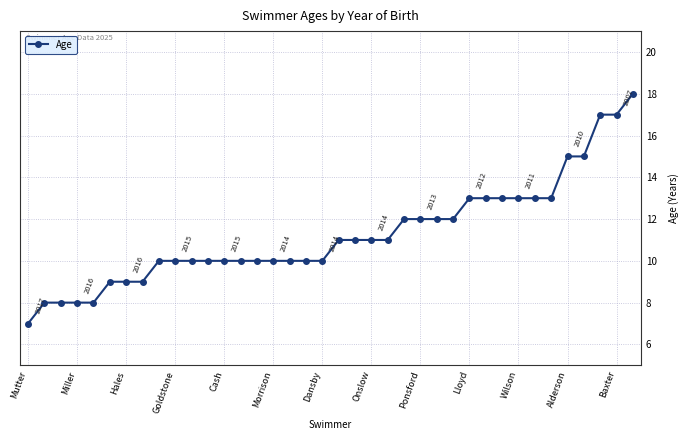

What is the value of the 20th point from the left?

11